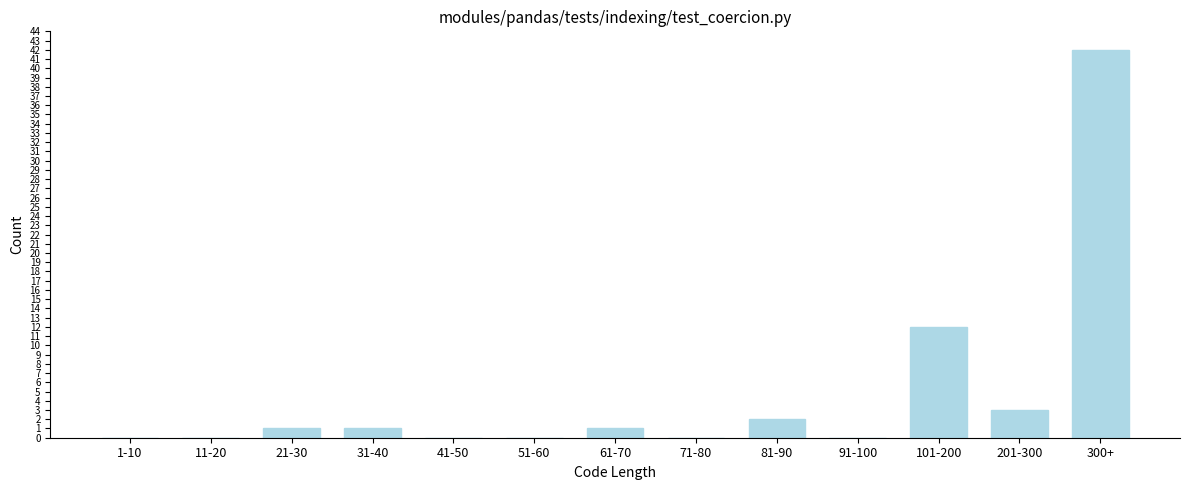

Reading left to right, list all the values displayed in this chart.

1-10=0	11-20=0	21-30=1	31-40=1	41-50=0	51-60=0	61-70=1	71-80=0	81-90=2	91-100=0	101-200=12	201-300=3	300+=42